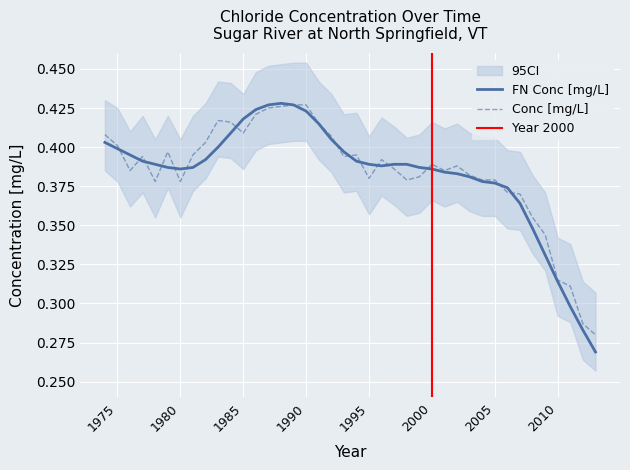

What is the sum of all Conc [mg/L] values?

15.4